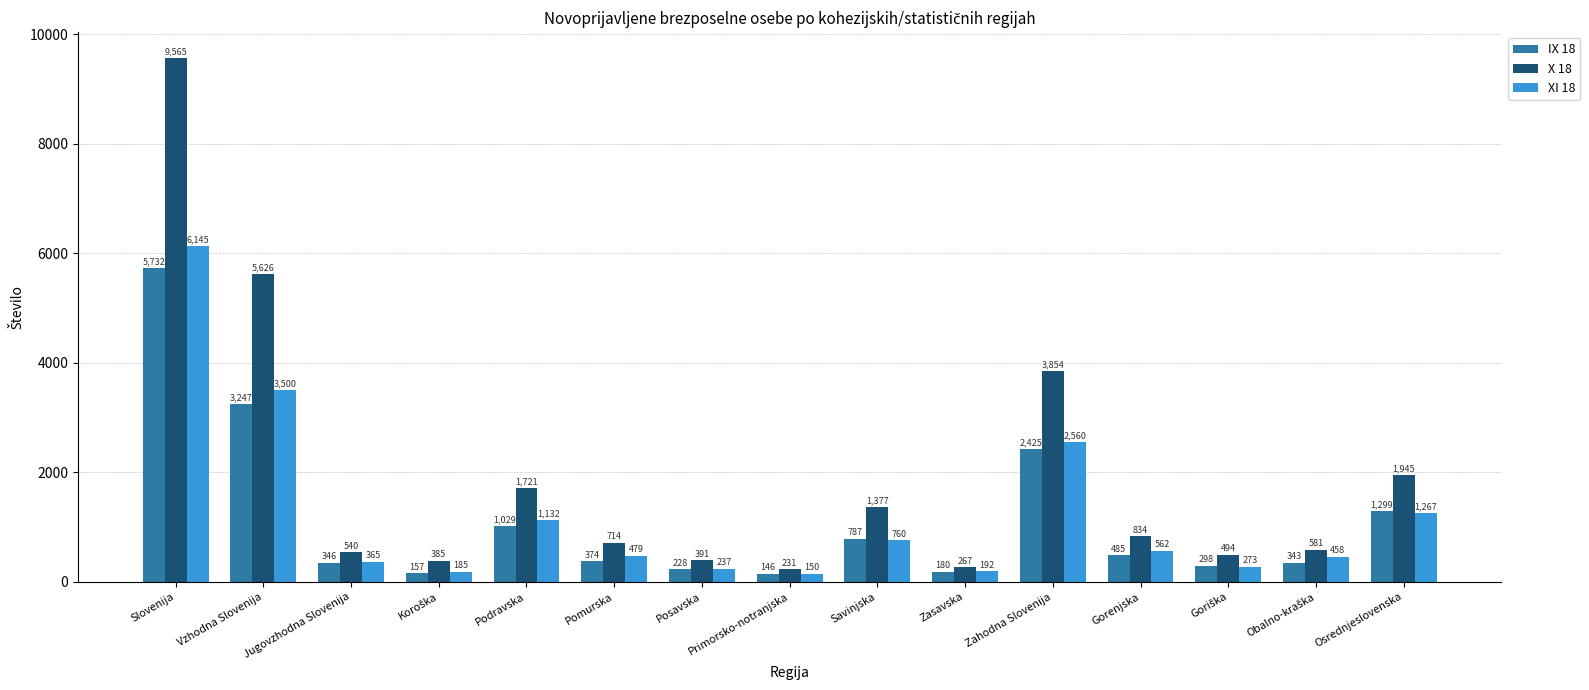

What is the average value of the XI 18 series?

1218